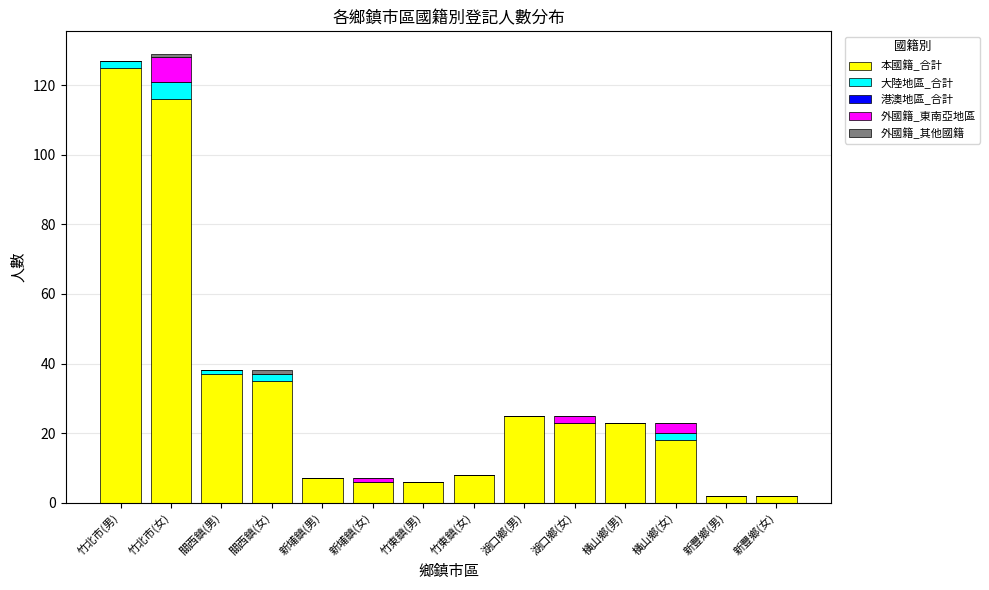

What is the maximum value for 本國籍_合計?

125